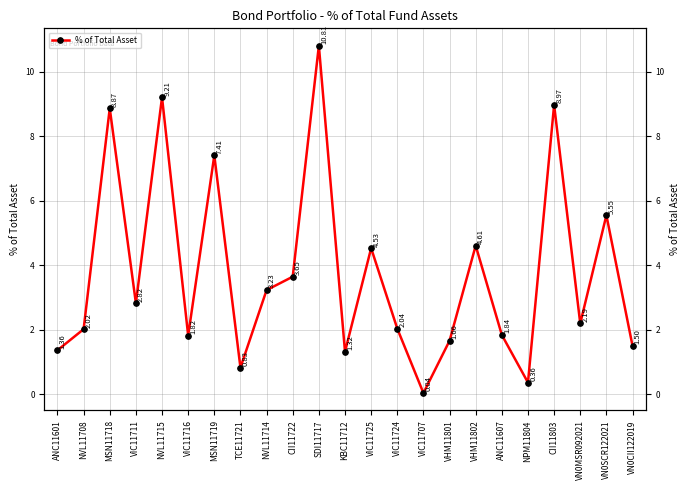

What is the value of the 12th point from the left?

1.3